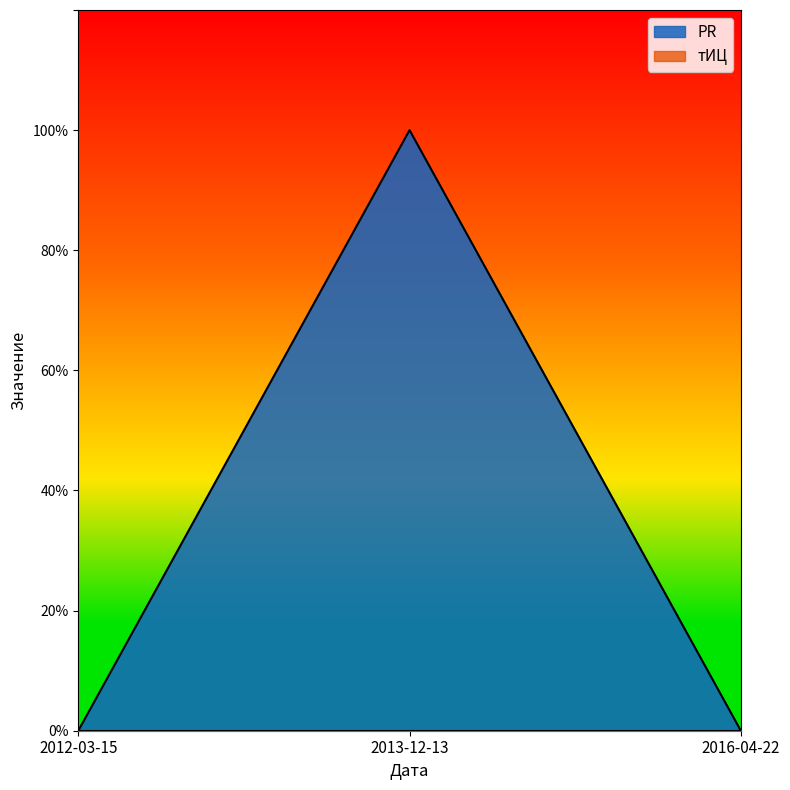

What is the maximum value shown in the chart?

1